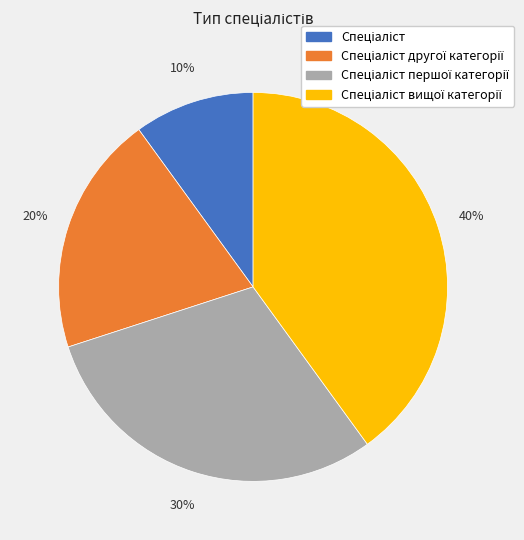

To the nearest percent, what is the average slice percentage?

25%